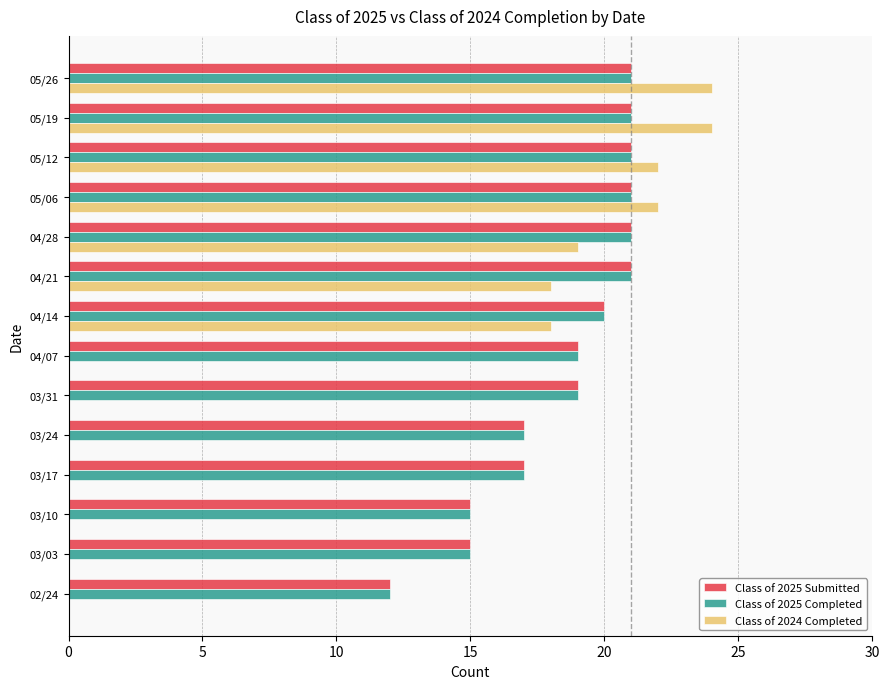

The Class of 2025 Completed series shows 21 at 03/03. True or false?

False